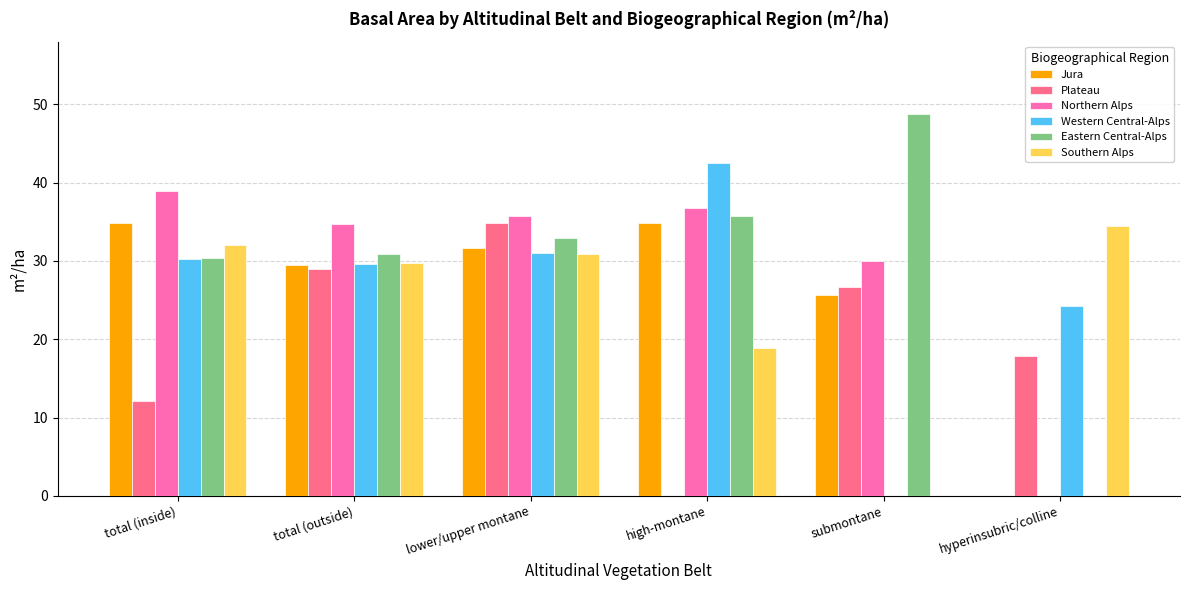

What is the average value of the Eastern Central-Alps series?

29.8